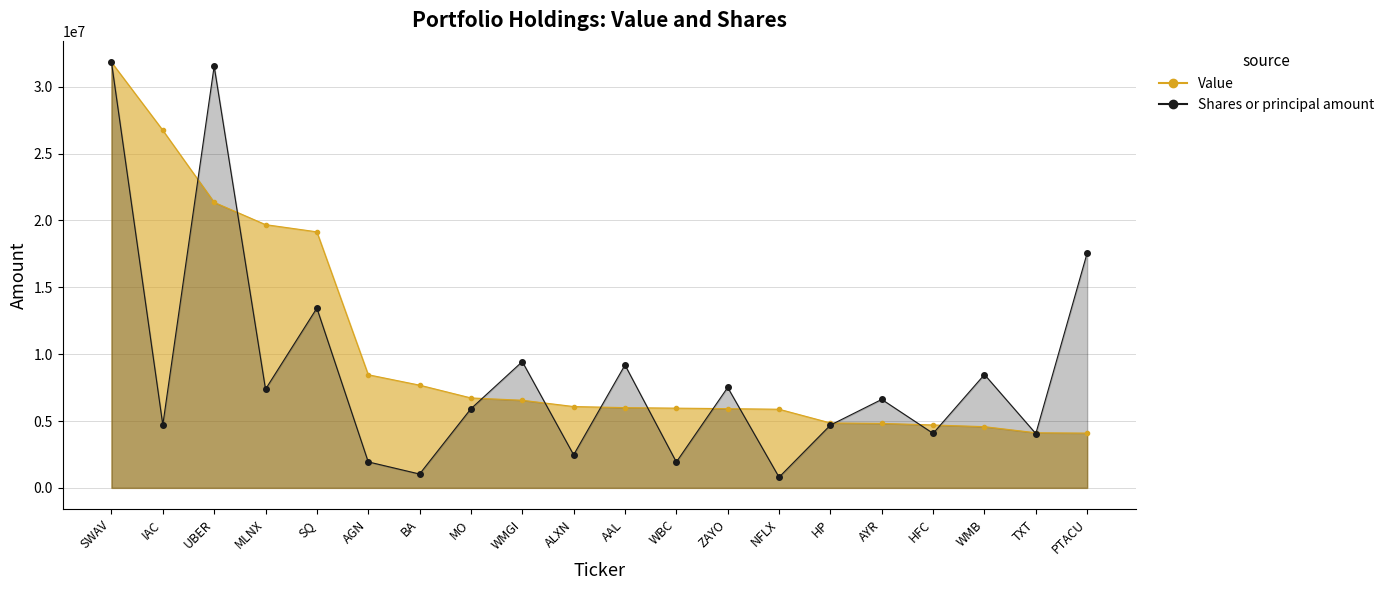

How many data points in Shares or principal amount are above 6615947?

10